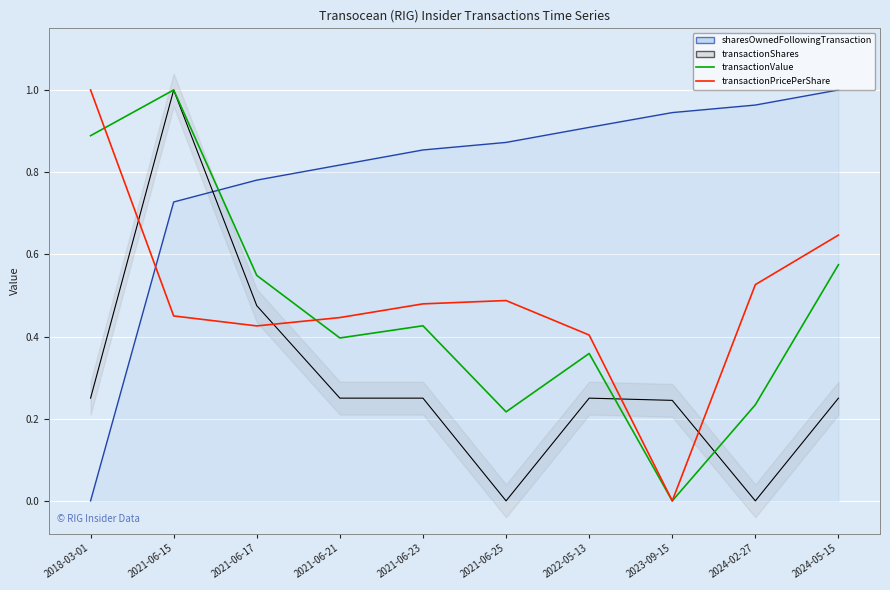

The transactionValue series shows 0.9 at 2018-03-01. True or false?

True